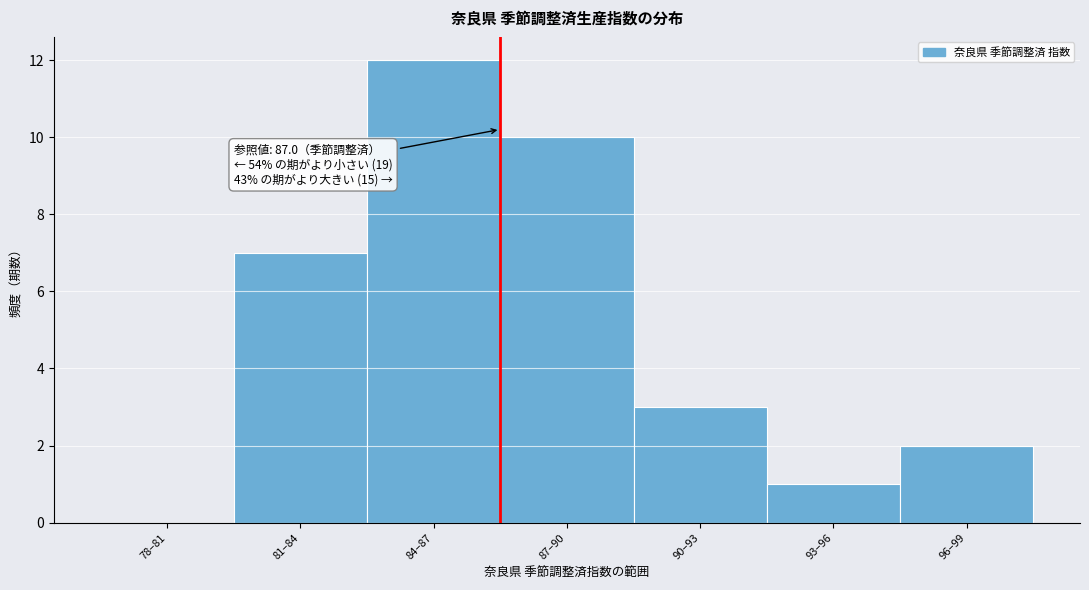

Reading left to right, transcribe all the data shown in this chart.

78–81=0	81–84=7	84–87=12	87–90=10	90–93=3	93–96=1	96–99=2